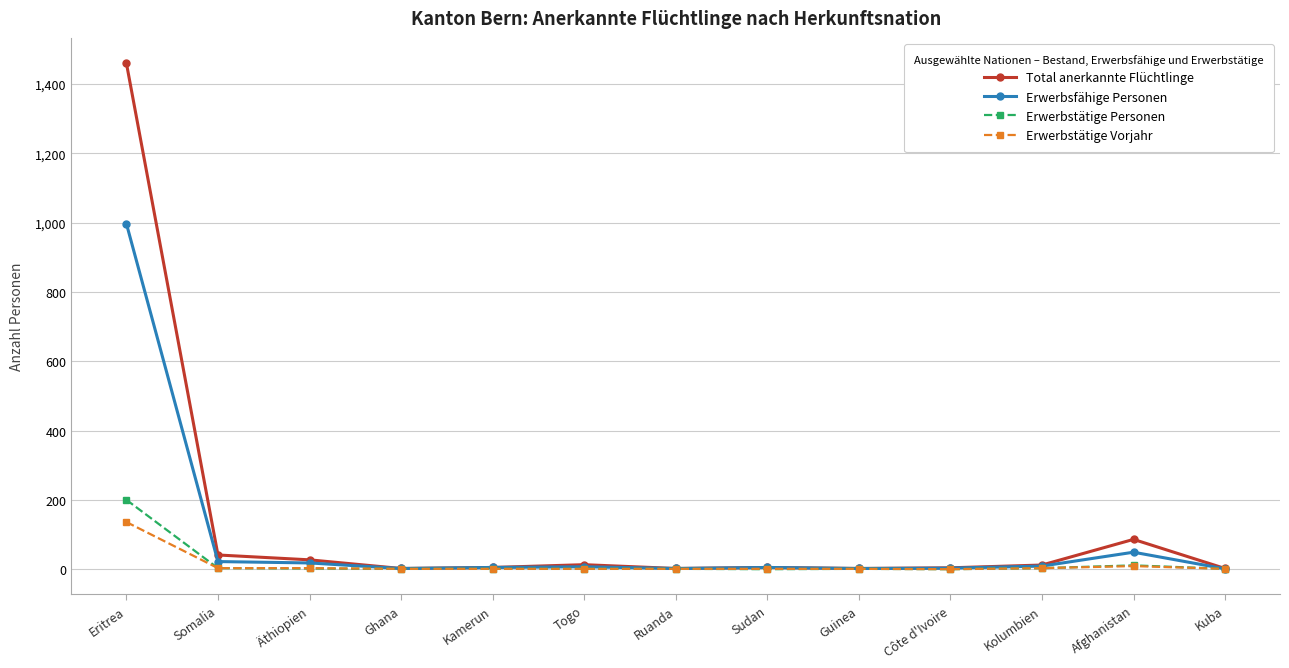

What is the label of the 3rd point from the left?

Äthiopien